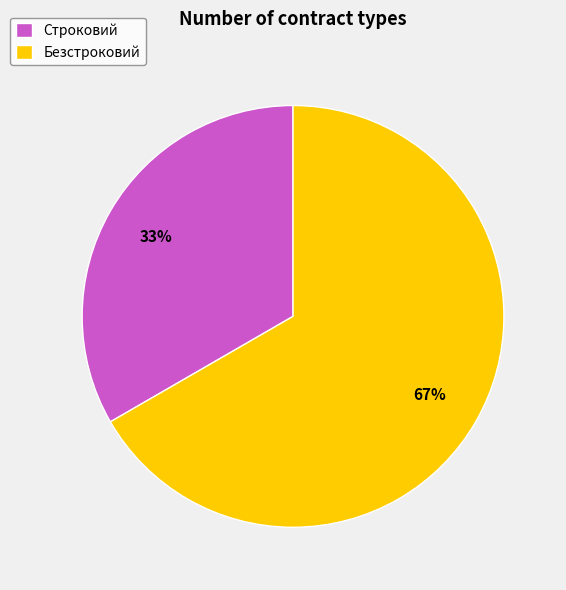

Do Безстроковий and Строковий together represent more than half of the pie?

Yes